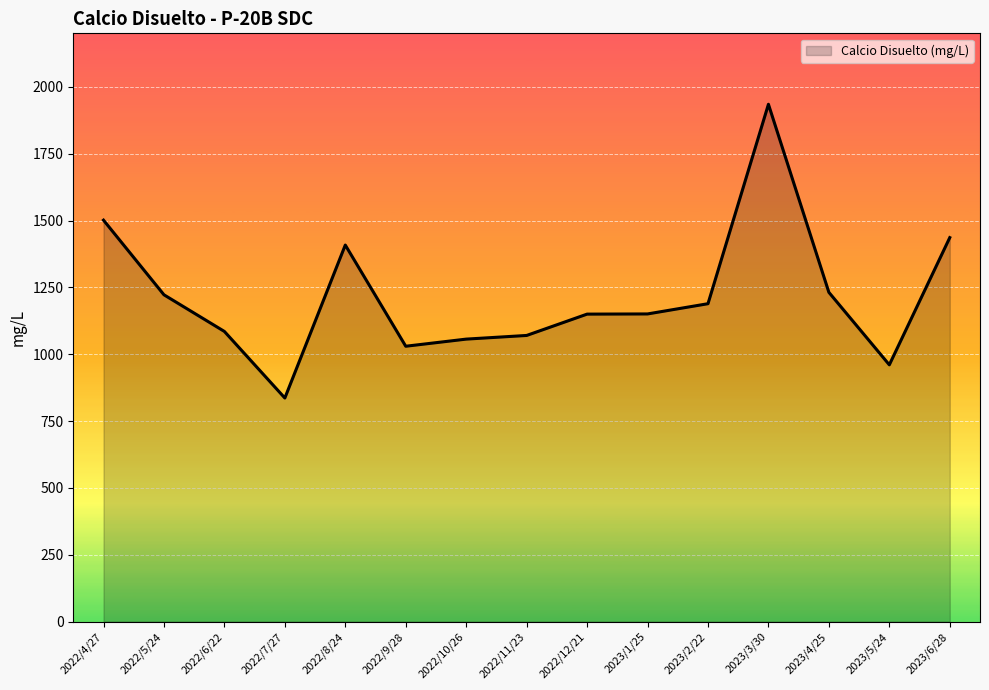

Where is the first local maximum?

2022/8/24